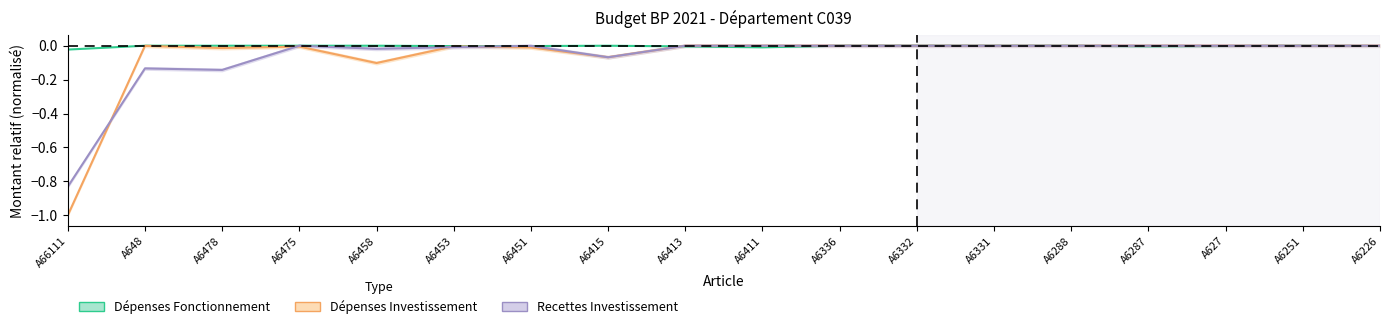

Where is Recettes Investissement nearest to the value 0?

A6413